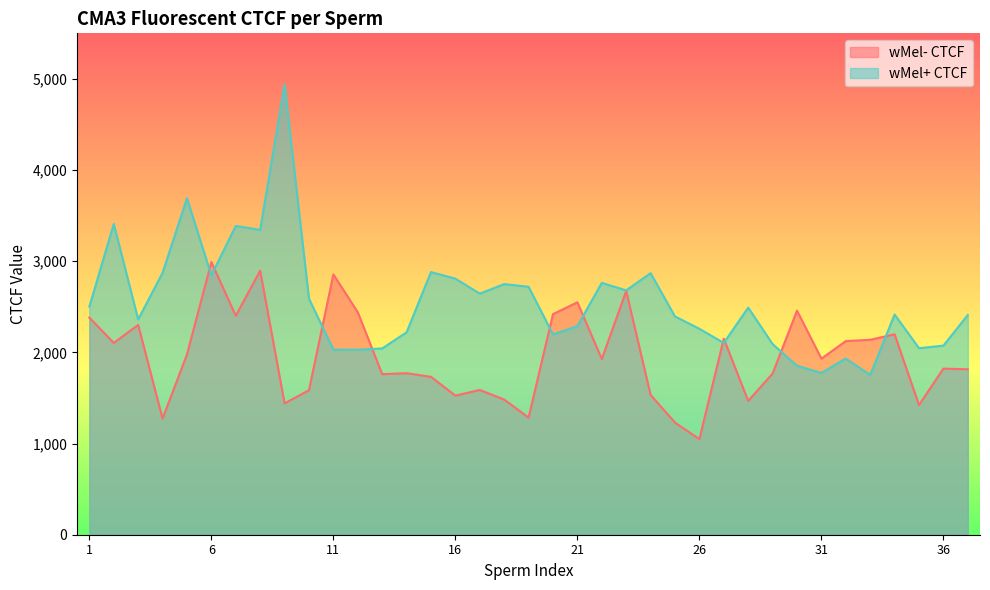

What is the difference between the highest and lowest values at 31?

156.6